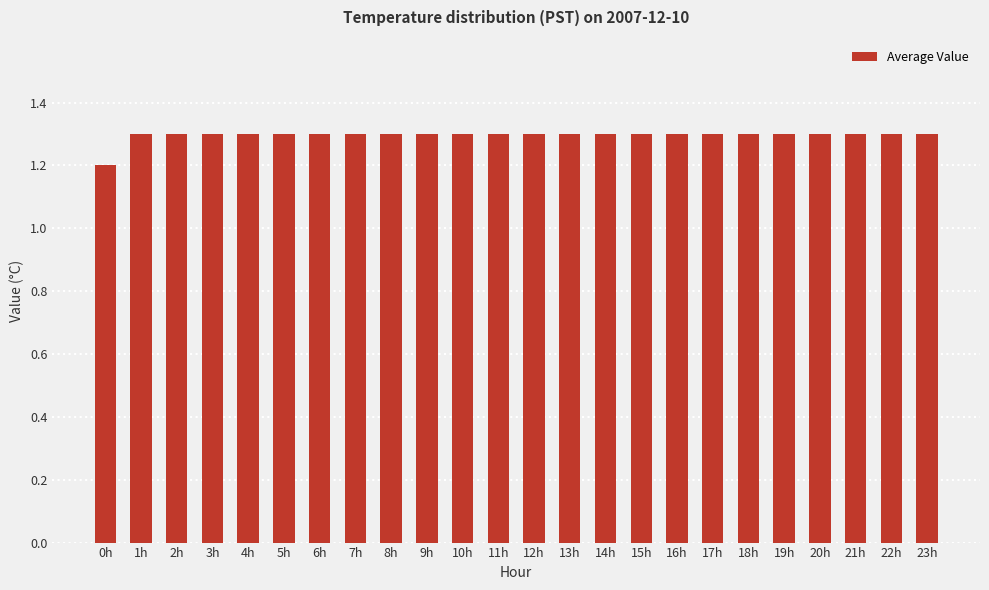

What is the maximum value shown in the chart?

1.3